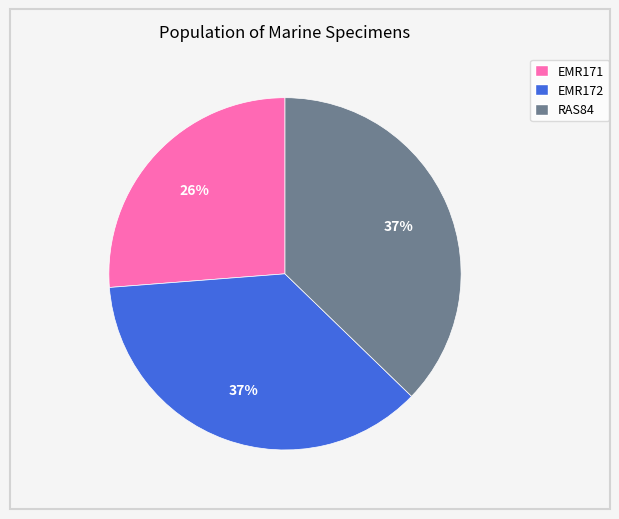

Is it true that EMR171 is 26% of the pie?

True